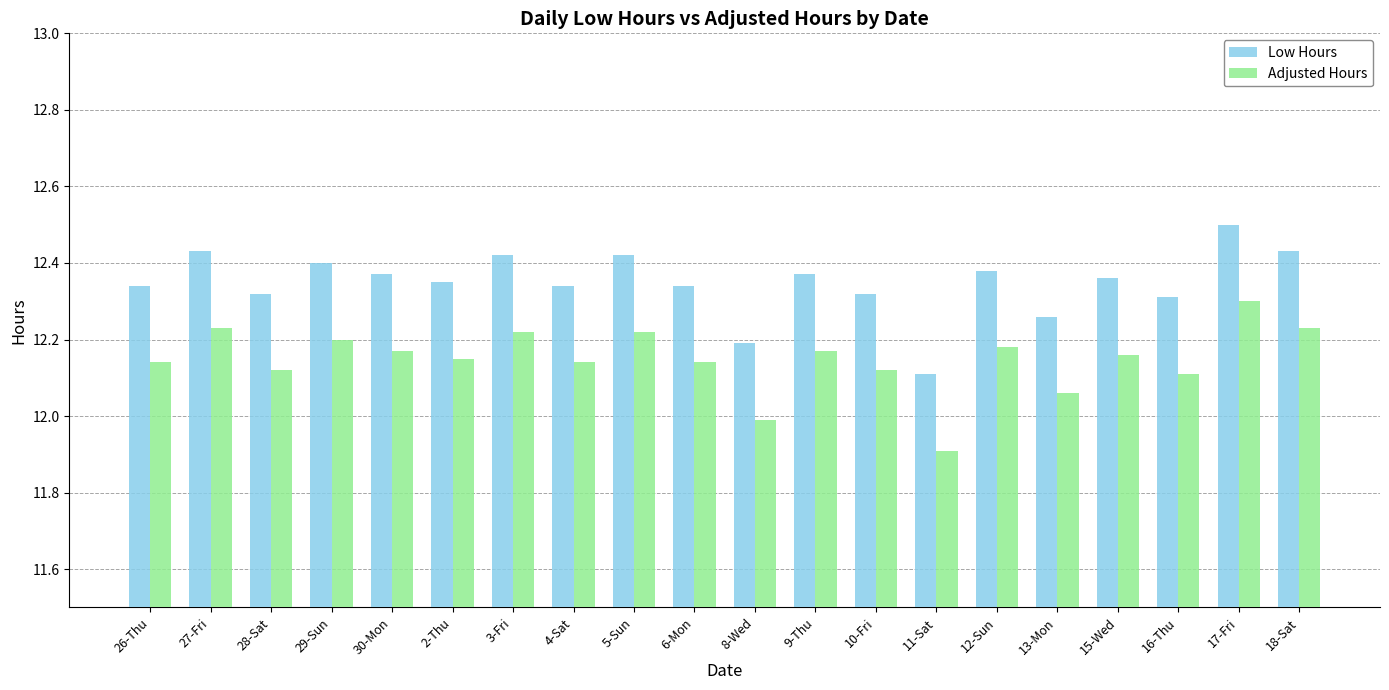

What is the total value across all series at 9-Thu?

24.5